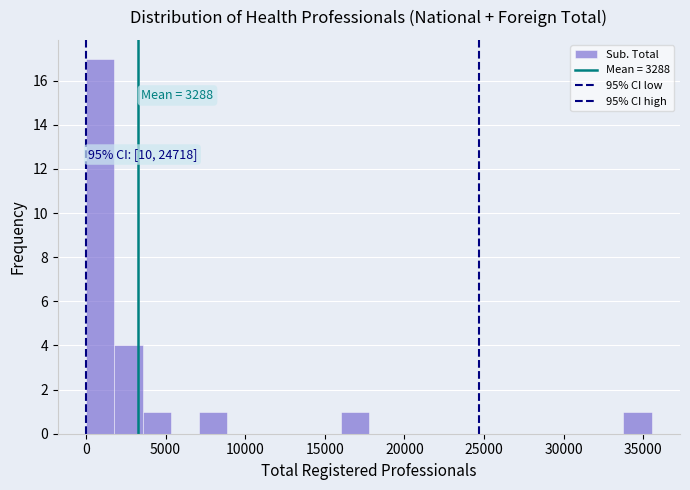

Read against the x-axis, roughly where is the centre of the tallest bar?

1000